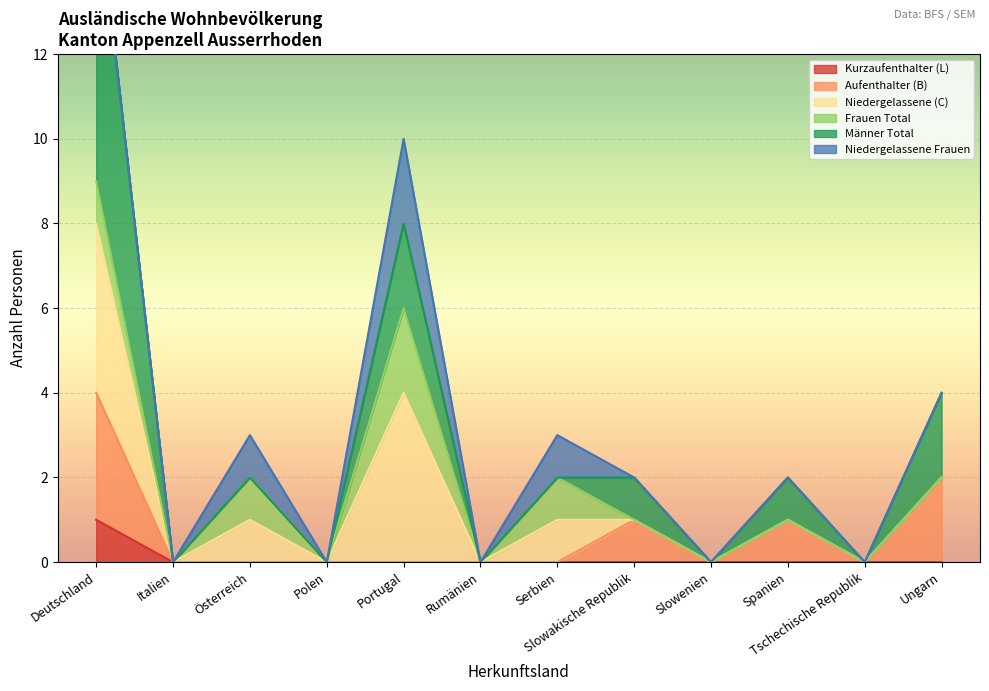

True or false: Kurzaufenthalter (L) has a value of -1 at Slowakische Republik.

False